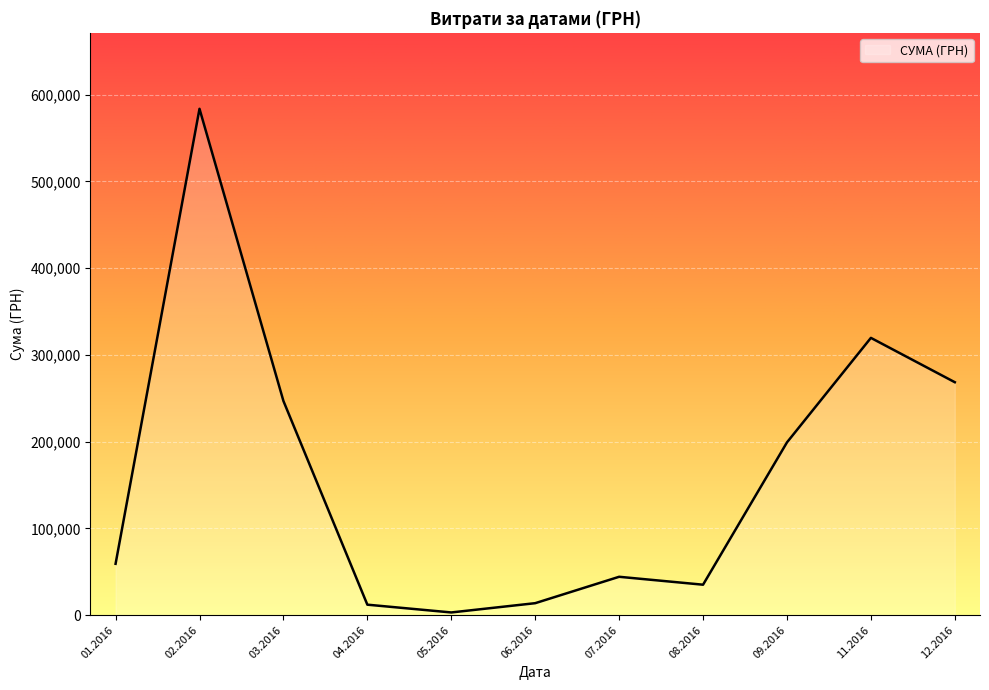

What is the minimum value shown in the chart?

3157.1